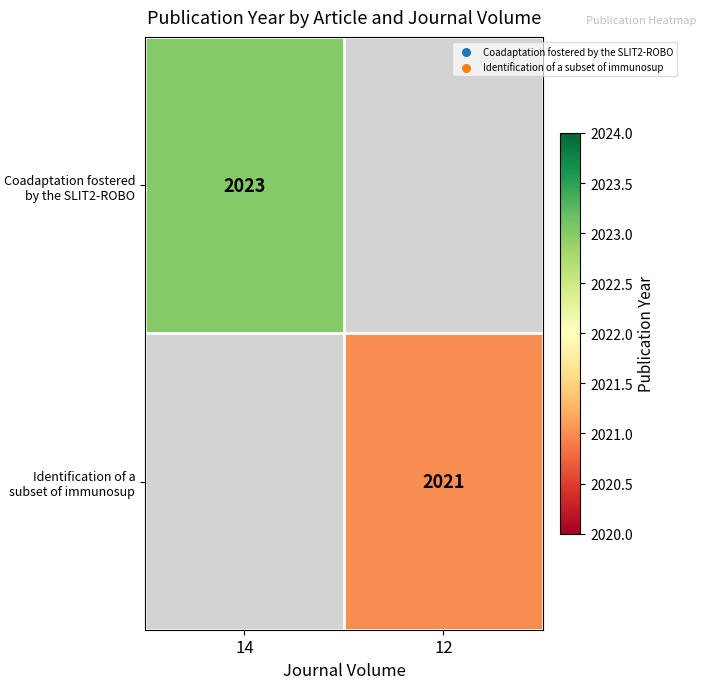

True or false: Coadaptation fostered by the SLIT2-ROBO has a value of 2023 at 14.

True